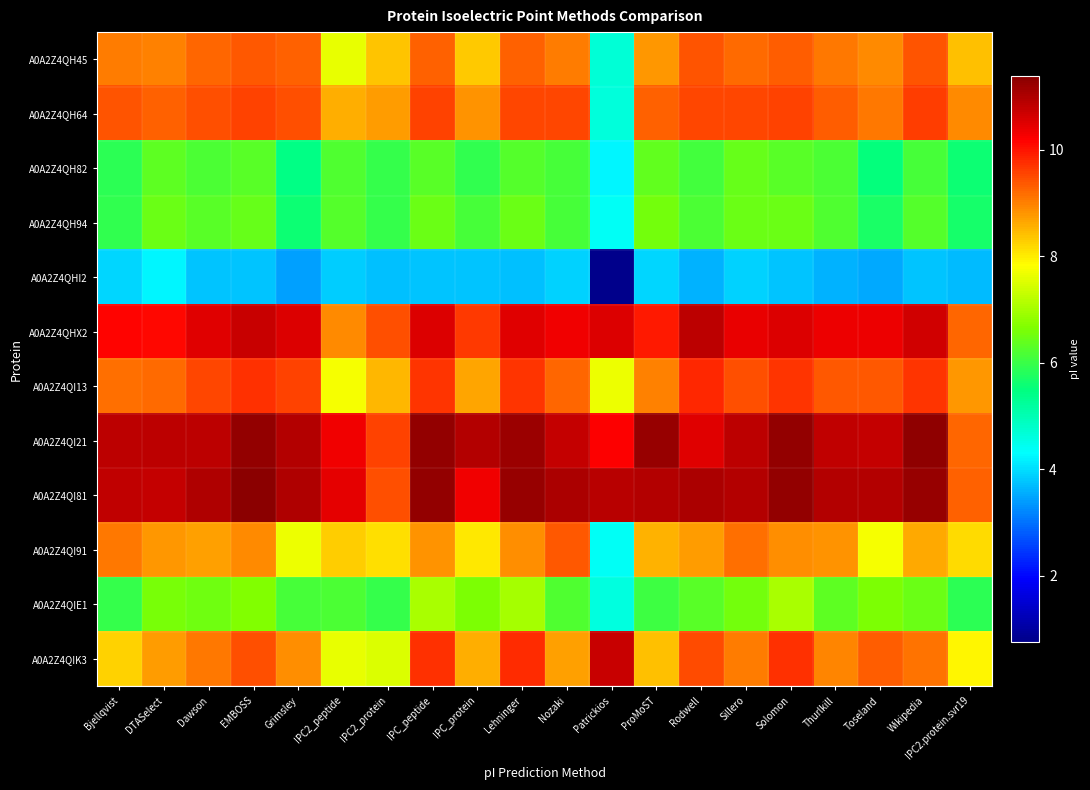

What is the total value across all series at EMBOSS?

103.5